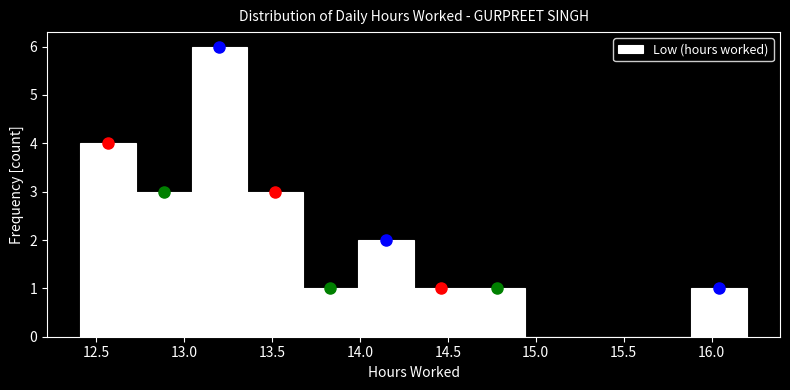

Reading left to right, transcribe this chart: for each bar, give the range it covers on the x-axis and its height. Neither the bar edges nor the heights are printed on the chart, so give them approximately, as read against the axes.

12.40 to 12.75: 4
12.75 to 13.05: 3
13.05 to 13.35: 6
13.35 to 13.65: 3
13.65 to 14.00: 1
14.00 to 14.30: 2
14.30 to 14.60: 1
14.60 to 14.95: 1
14.95 to 15.25: 0
15.25 to 15.55: 0
15.55 to 15.90: 0
15.90 to 16.20: 1